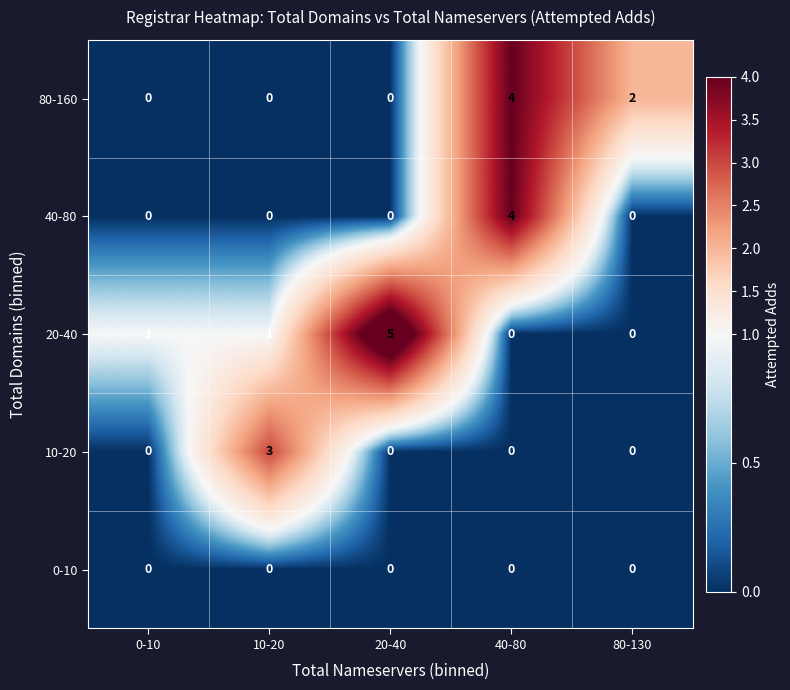

Which series has the largest range (max minus min)?

20-40